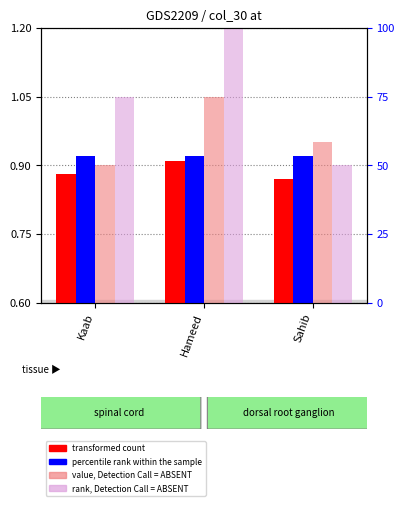

What is the sum of all rank, Detection Call = ABSENT values?

3.1